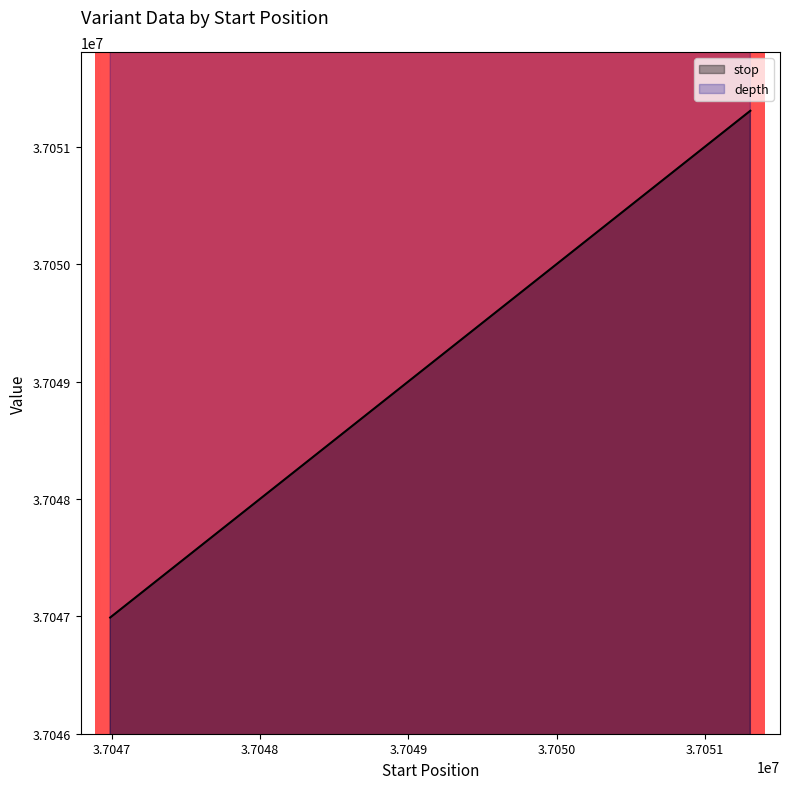

Which series has the largest total across all categories?

depth